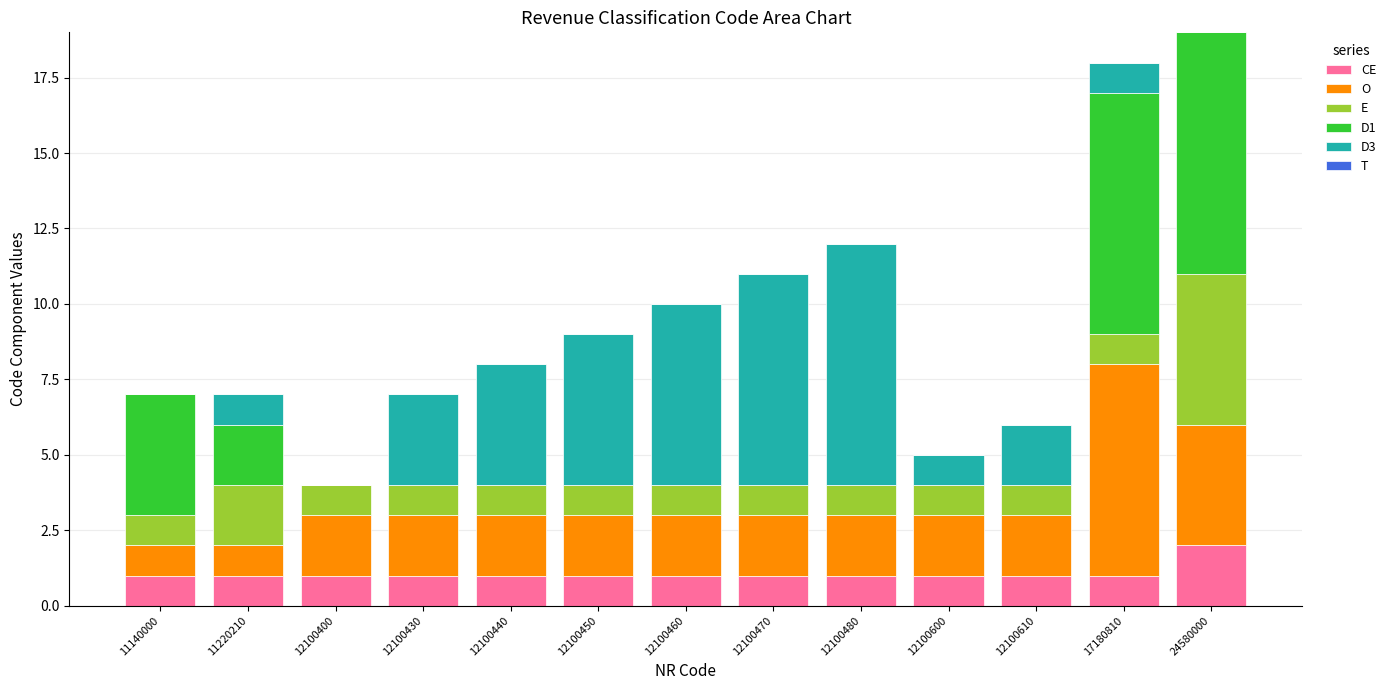

What is the total value across all series at 12100400?

4